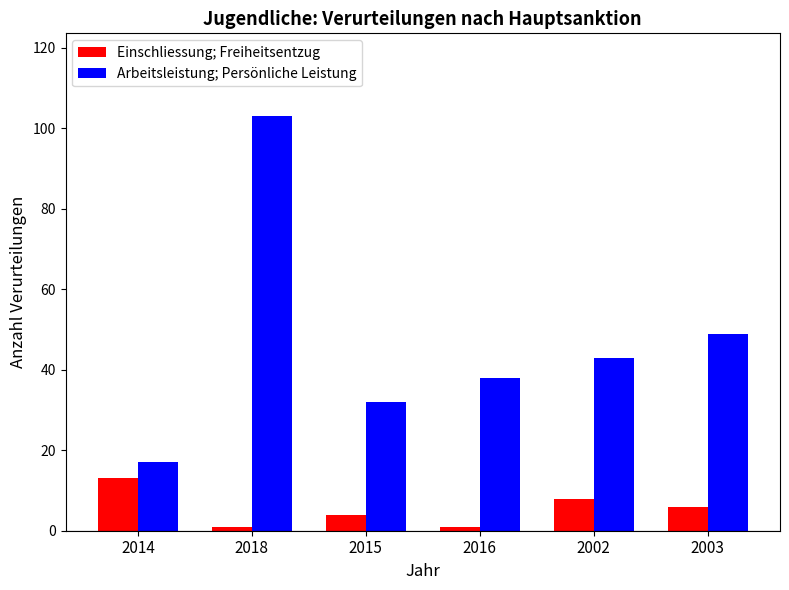

At which label does Einschliessung; Freiheitsentzug first exceed 6?

2014